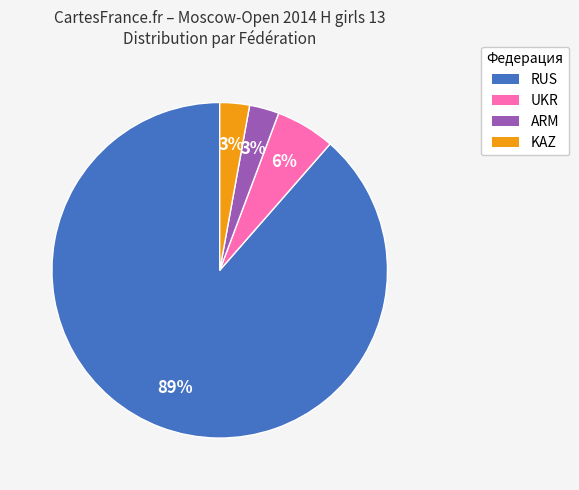

Which category has the biggest portion of the pie?

RUS